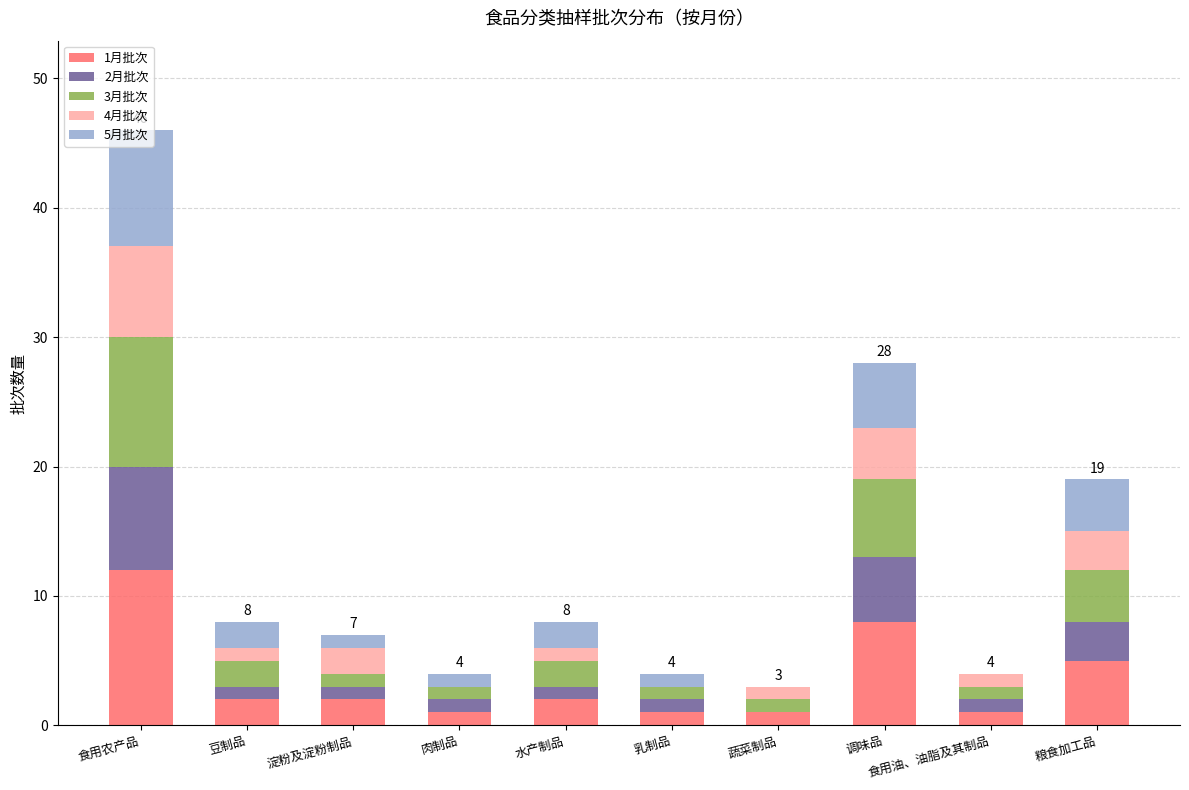

At which category is the sum across all series the highest?

食用农产品